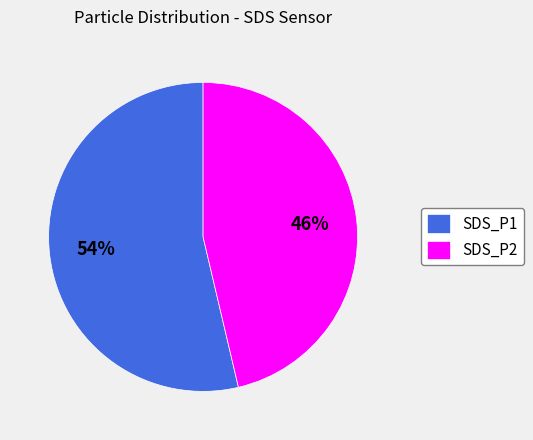

To the nearest percent, what percentage of the pie is SDS_P2?

46%